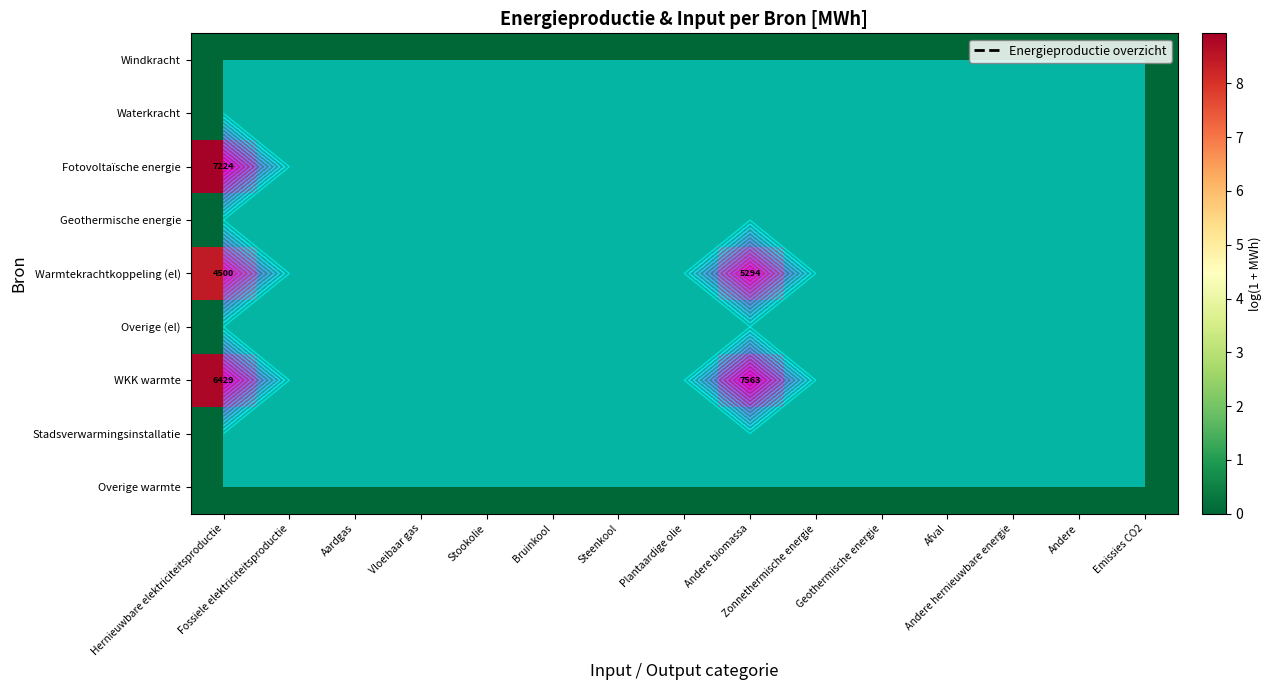

At which category is the sum across all series the highest?

Hernieuwbare elektriciteitsproductie